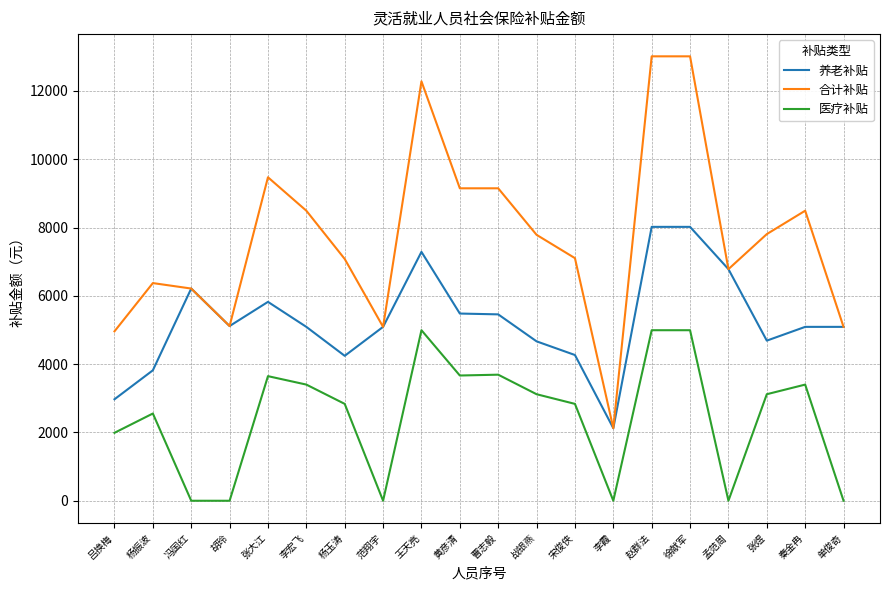

What is the average value of the 合计补贴 series?

7729